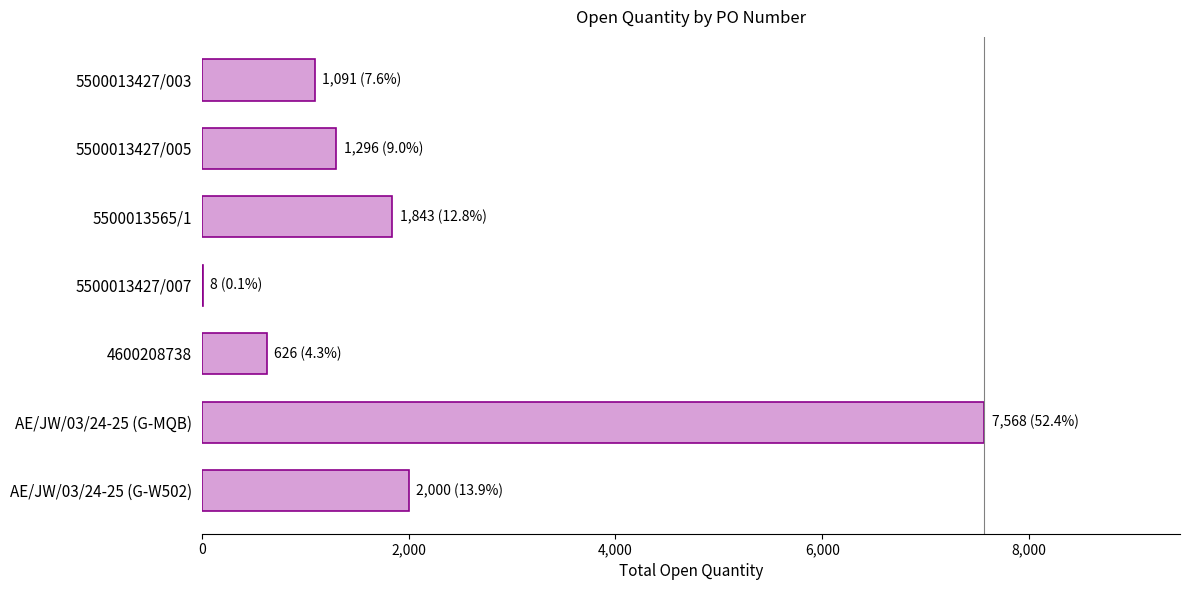

Are the bars grouped side by side (vs. stacked)?

No